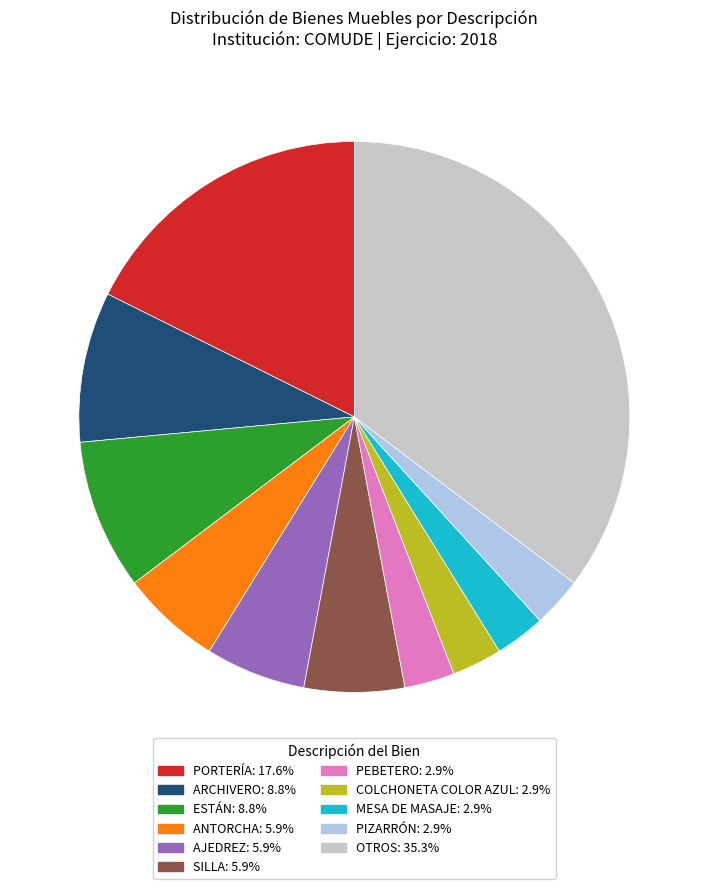

What is the ratio of the value at PORTERÍA: 17.6% to the value at SILLA: 5.9%?

3.0